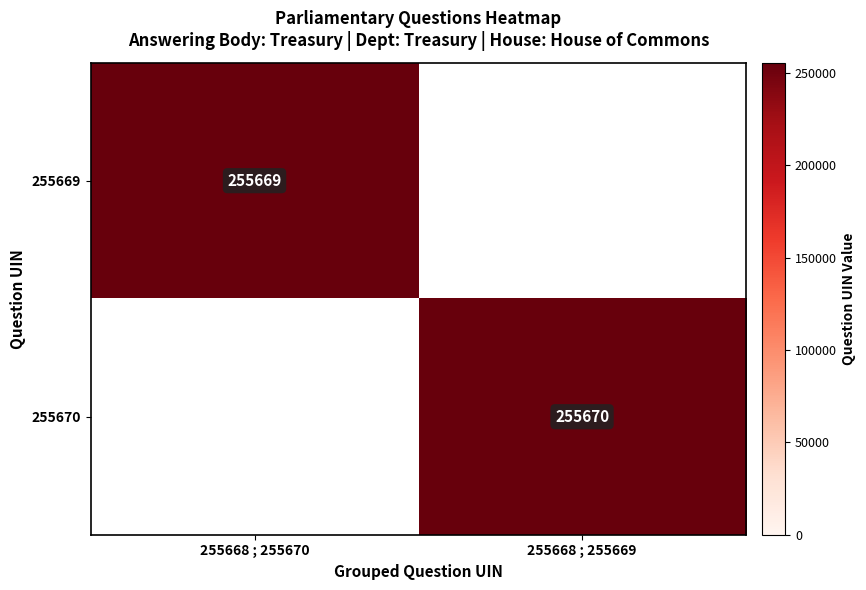

True or false: 255669 has a value of 158097 at 255668 ; 255670.

False